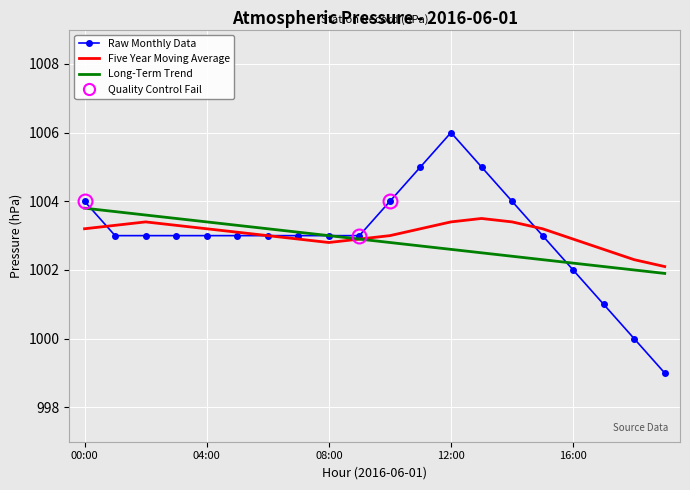

What is the greatest value displayed?

1006.0